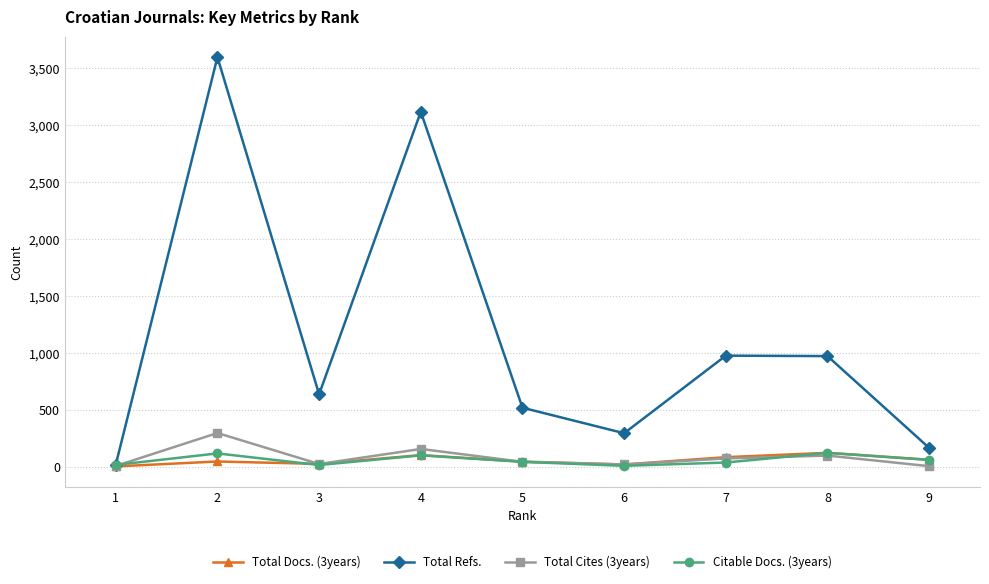

At how many categories does at least one series exceed 1827?

2